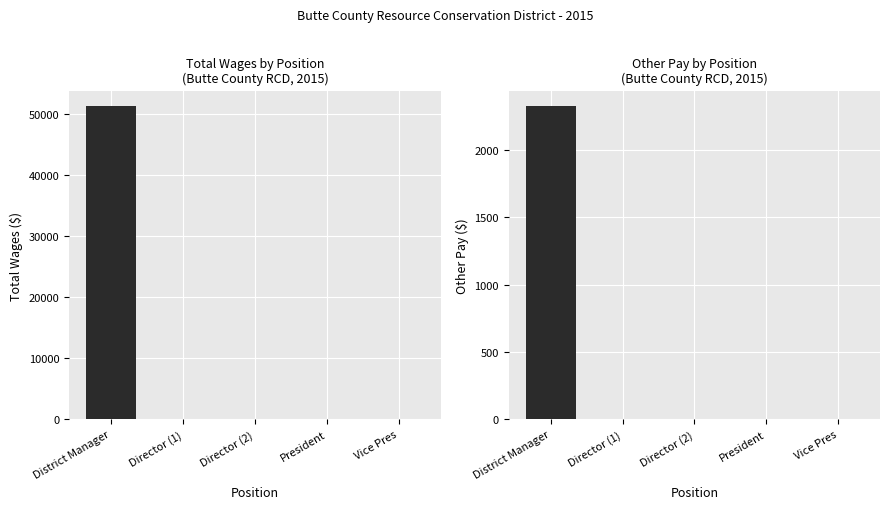

What are all the series names shown in the legend?

TotalWages, OtherPay